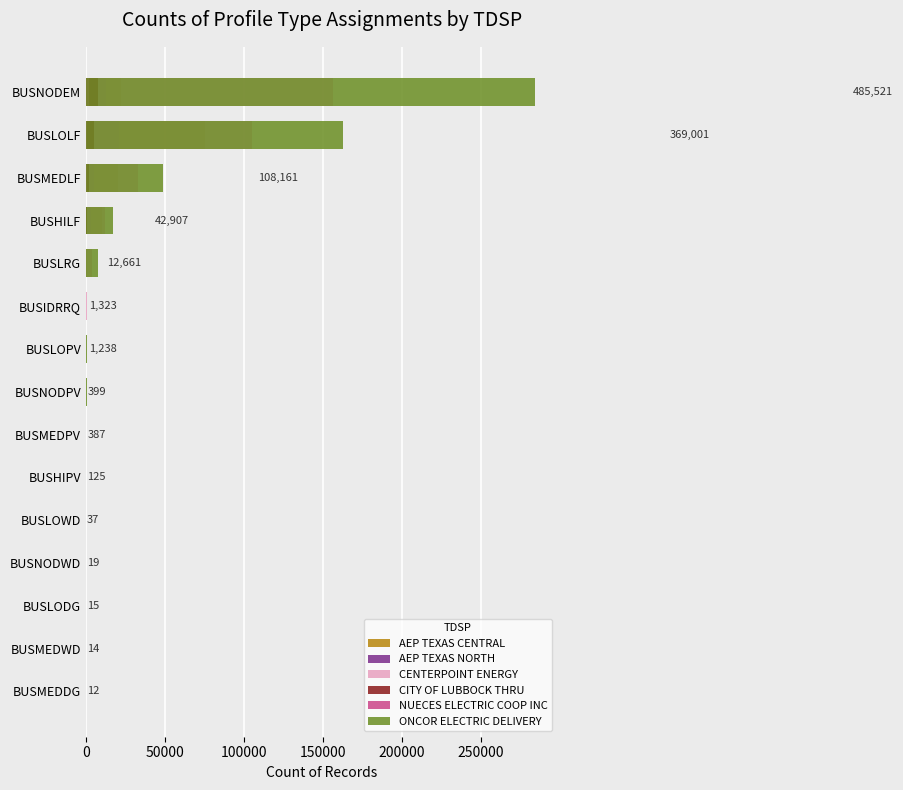

List the series in order of their peak value, lowest first.

NUECES ELECTRIC COOP INC, CITY OF LUBBOCK THRU, AEP TEXAS NORTH, AEP TEXAS CENTRAL, CENTERPOINT ENERGY, ONCOR ELECTRIC DELIVERY